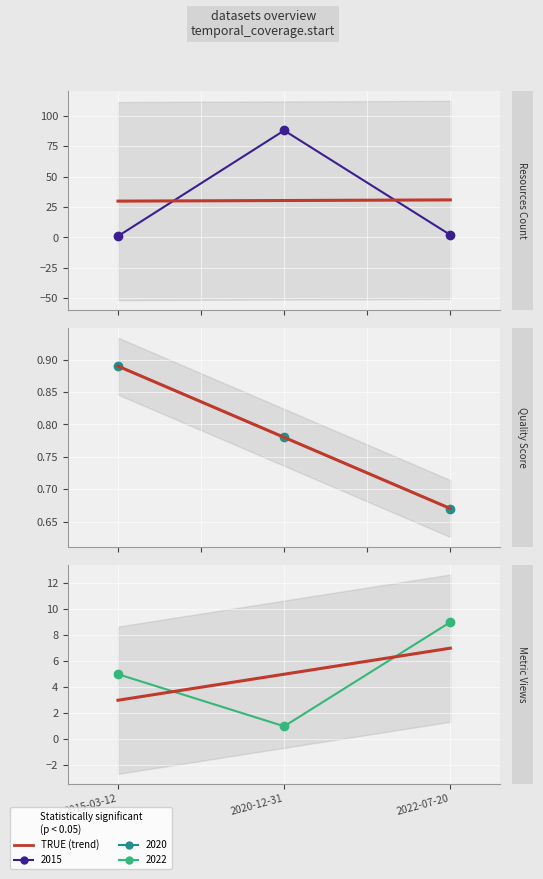

Which series has the largest total across all categories?

resources_count